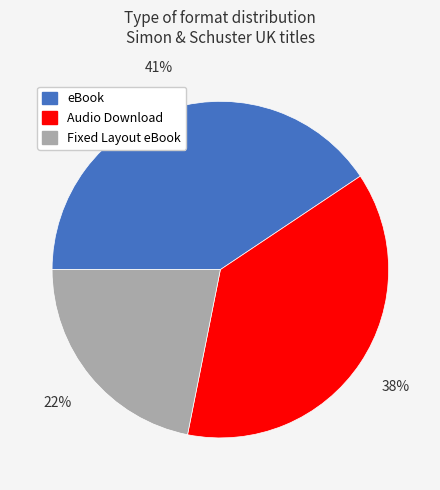

Is eBook the majority of the pie?

No